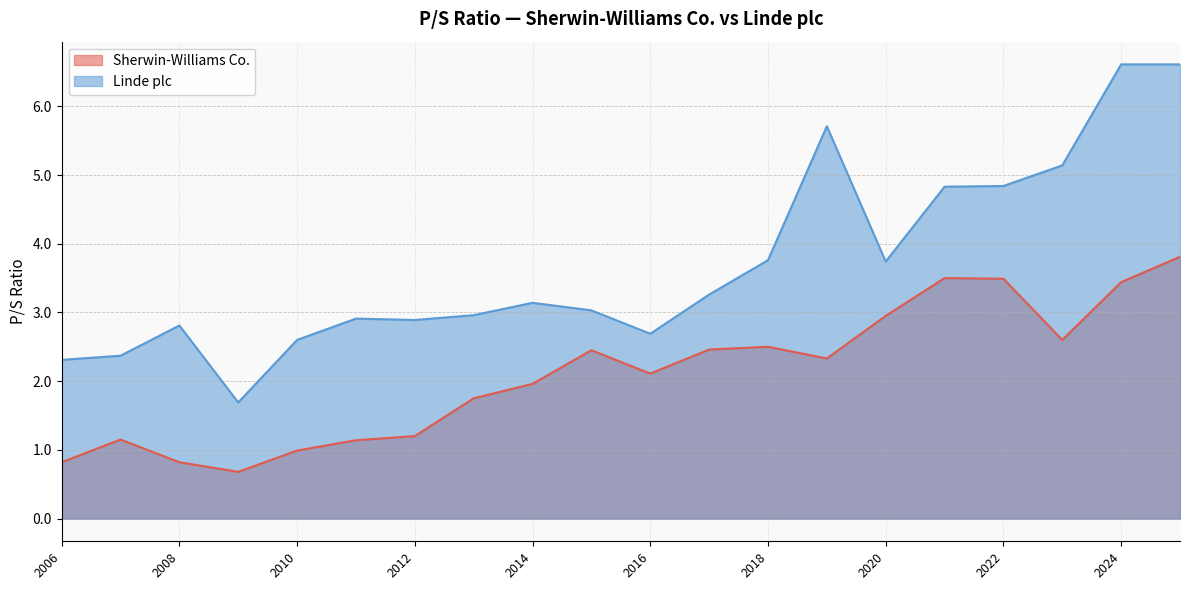

The value of Sherwin-Williams Co. at 2020 is 3.0. True or false?

True